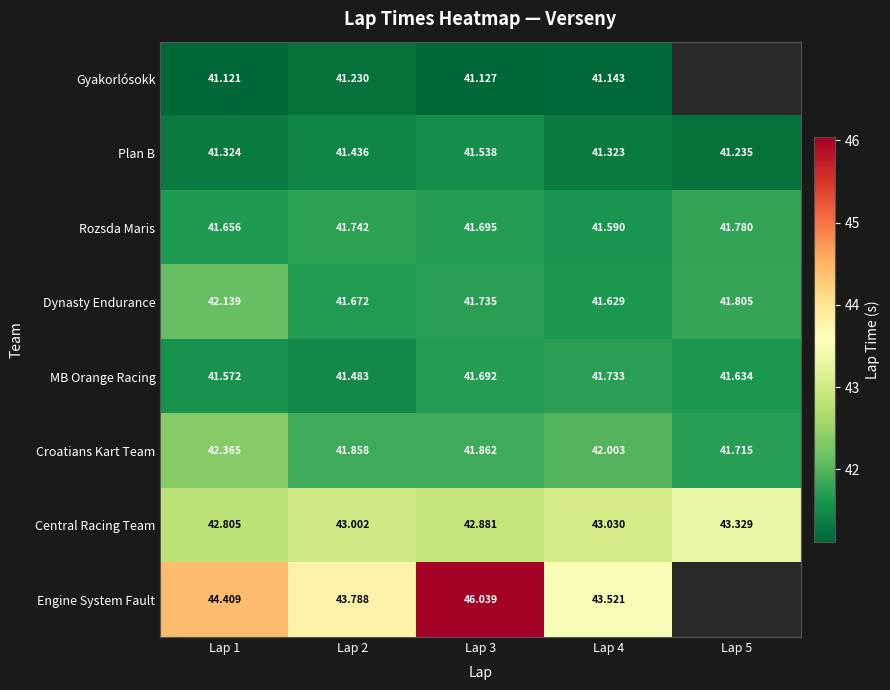

Between Lap 1 and Lap 4, which is larger?

Lap 4